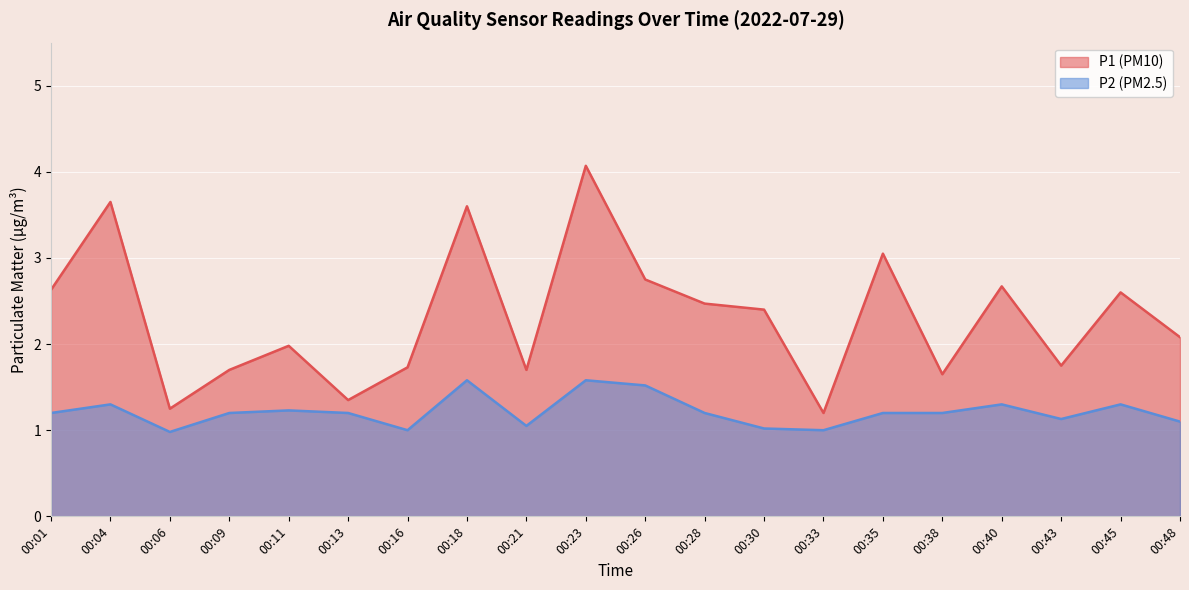

True or false: P2 and P1 intersect in this chart.

False